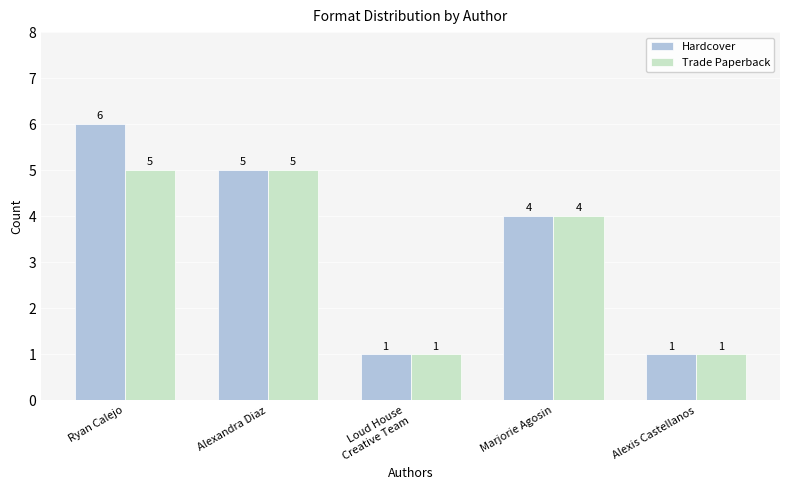

At which label does Hardcover first exceed 4?

Ryan Calejo